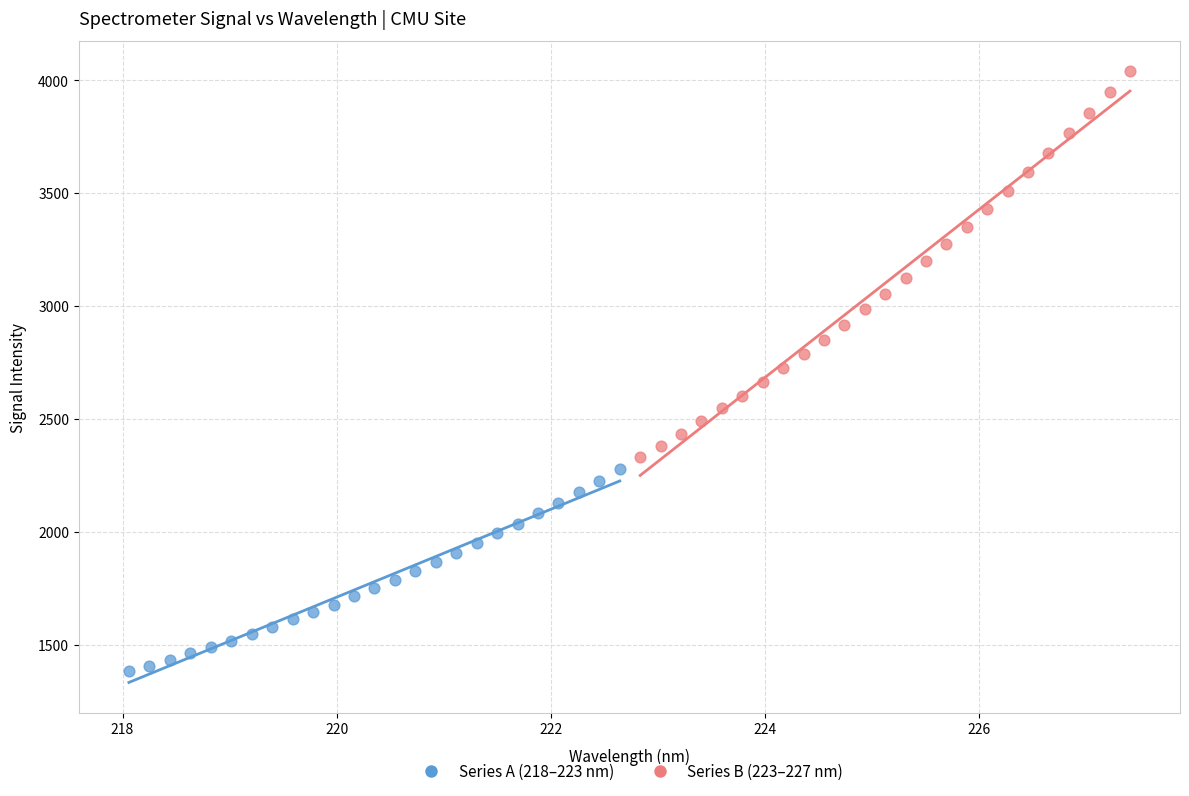

Which series contains the highest Y value?

Series B (223–227 nm)